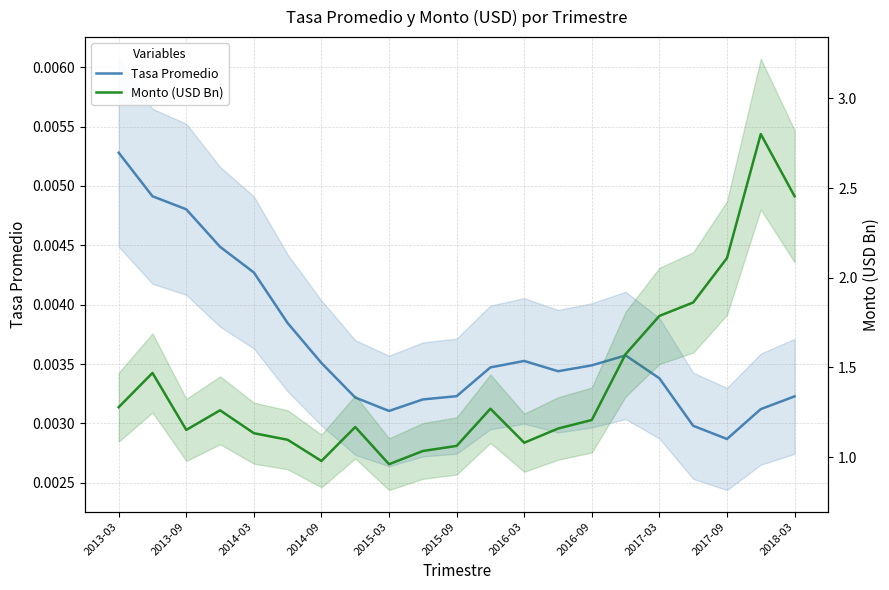

Rank the series by their maximum value, from lowest to highest.

Tasa Promedio, Monto (USD Bn)